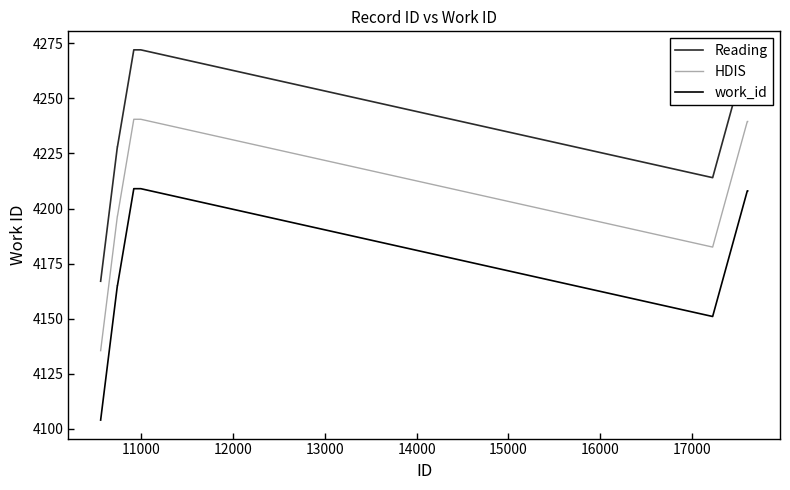

Rank the series by their average value, from highest to lowest.

Reading, HDIS, work_id